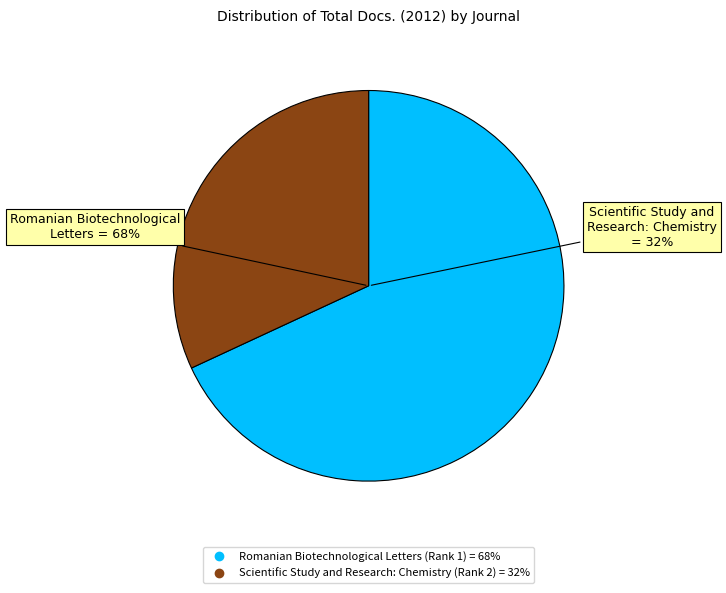

To the nearest percent, what percentage of the pie is Scientific Study and Research: Chemistry (Rank 2)?

32%